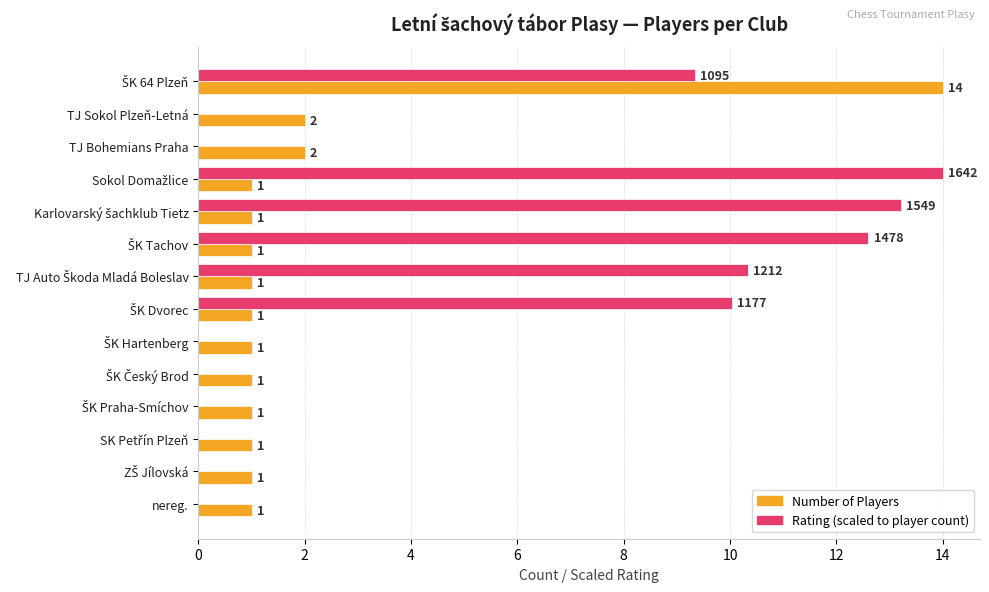

What is the greatest value displayed?

14.0